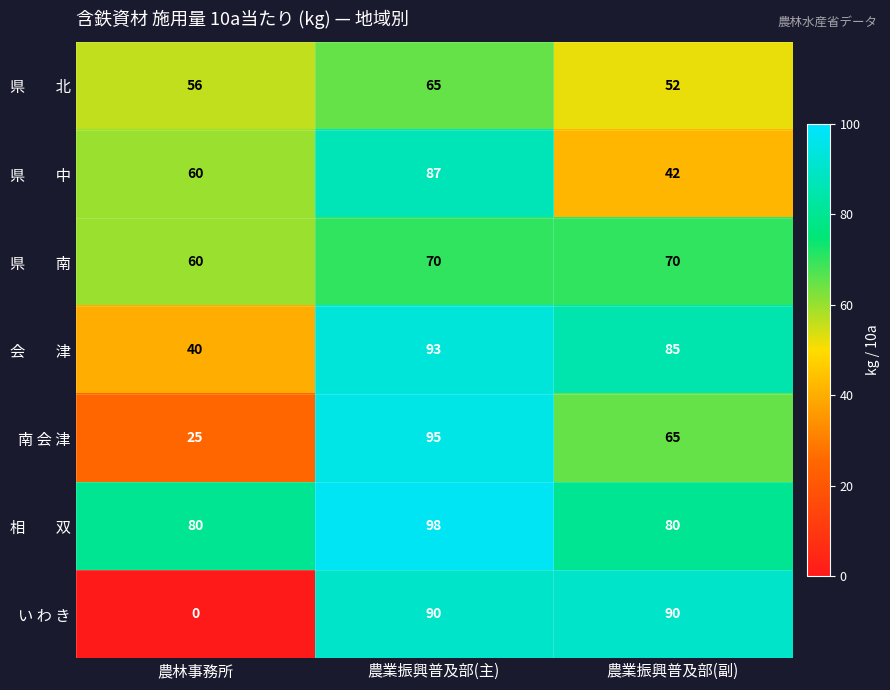

Which label corresponds to the largest value in the chart?

農業振興普及部(主)